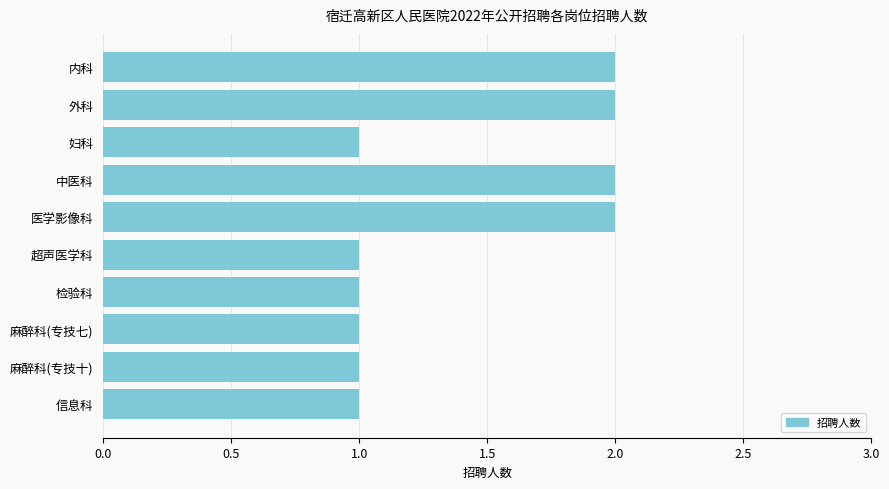

Between 外科 and 麻醉科(专技七), which is larger?

外科